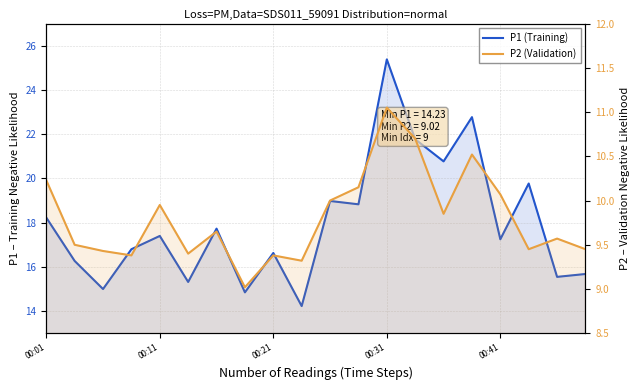

True or false: P2 (Validation) and P1 (Training) cross at least once.

False